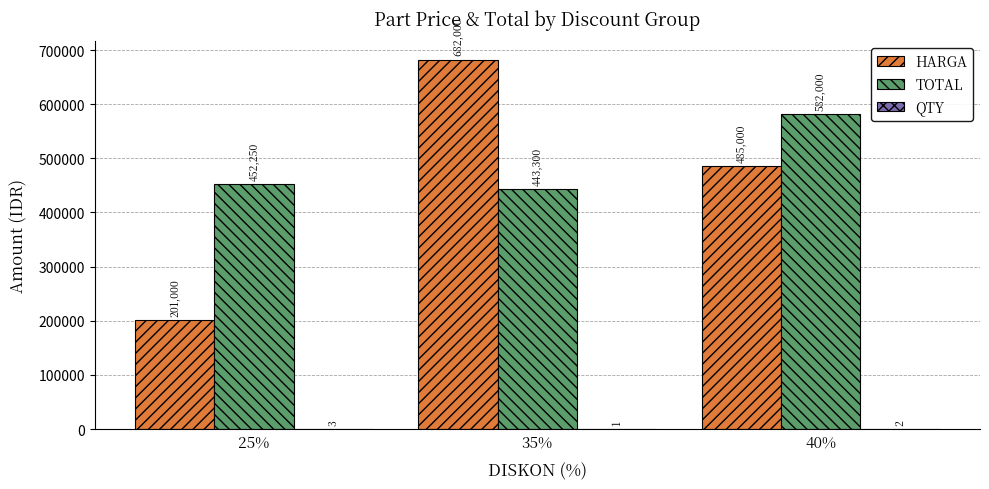

What is the maximum value for TOTAL?

582000